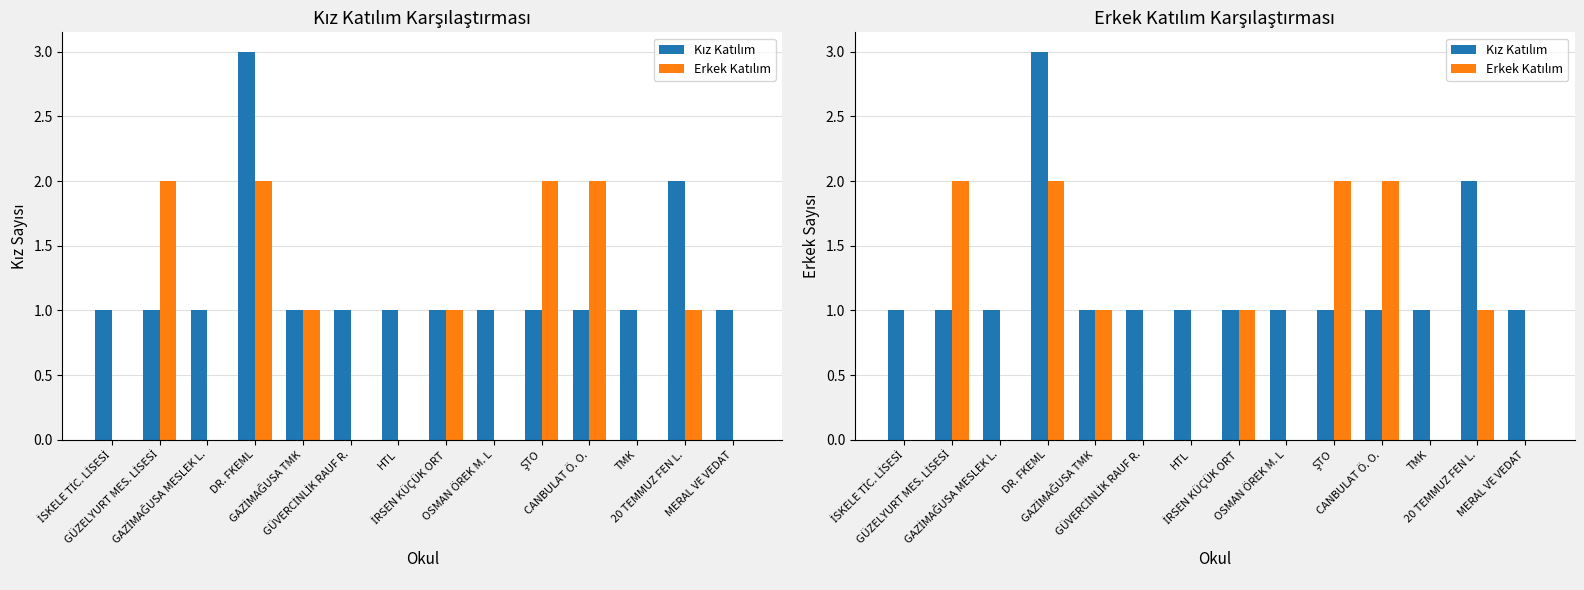

List the labels in order of Erkek Katılım value, smallest first.

İSKELE TİC. LİSESİ, GAZİMAĞUSA MESLEK L., GÜVERCİNLİK RAUF R., HTL, OSMAN ÖREK M. L, TMK, MERAL VE VEDAT, GAZİMAĞUSA TMK, İRSEN KÜÇÜK ORT, 20 TEMMUZ FEN L., GÜZELYURT MES. LİSESİ, DR. FKEML, ŞTO, CANBULAT Ö. O.